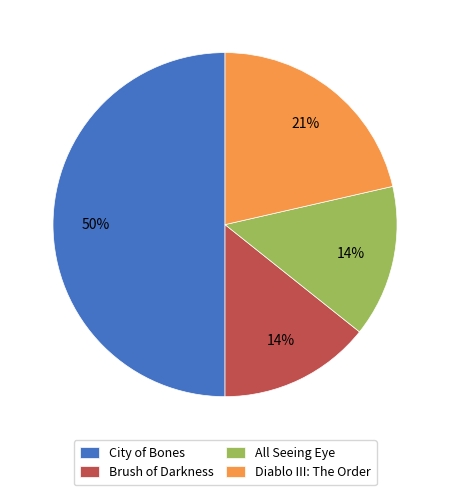

Is the sum of All Seeing Eye and City of Bones greater than half?

Yes